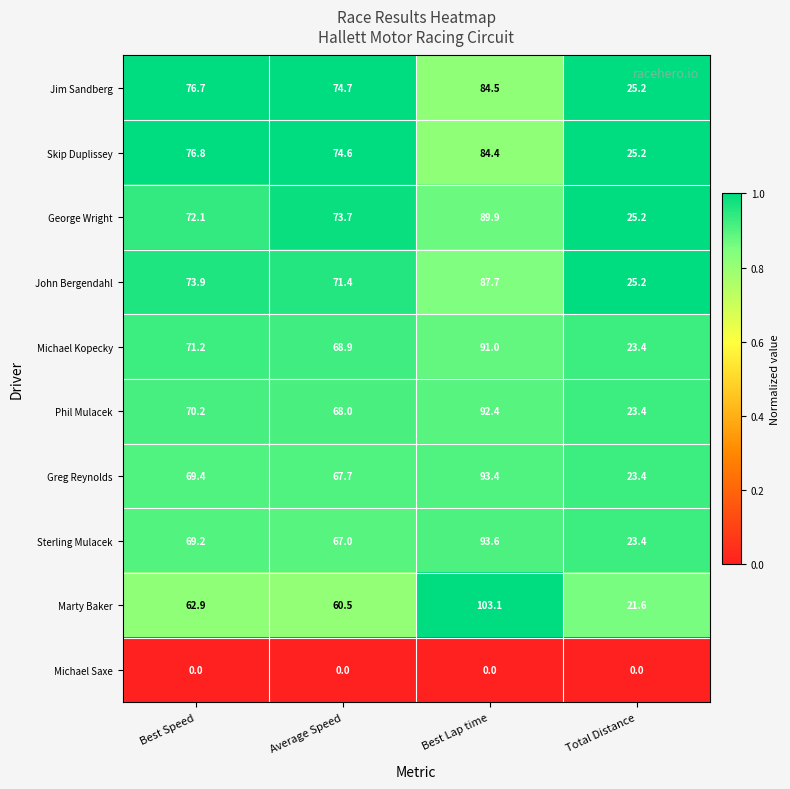

At which label is Marty Baker closest to 62?

Best Speed